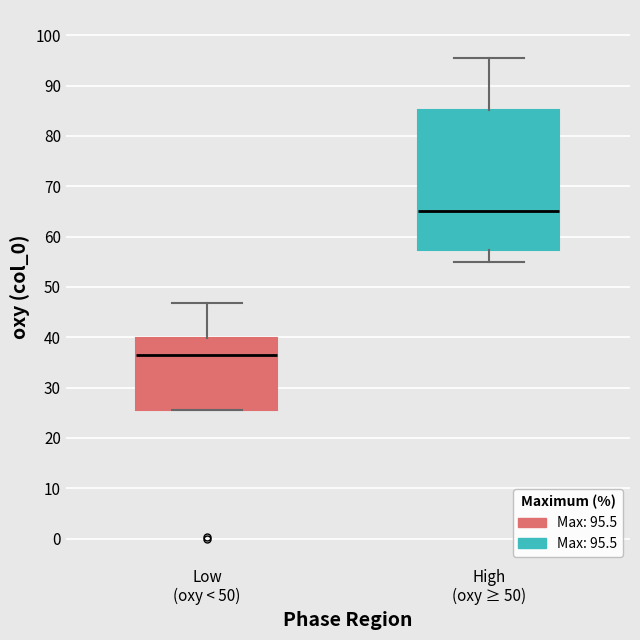

Reading left to right, read every box against the y-axis: the position of its median line, the range the box covers, and the ends of its whiskers. The values are not printed on the chart, so give them approximately, as read against the axis.

Low (oxy < 50): median 36, box 26 to 40, whiskers 26 to 47
High (oxy ≥ 50): median 65, box 57 to 85, whiskers 55 to 96